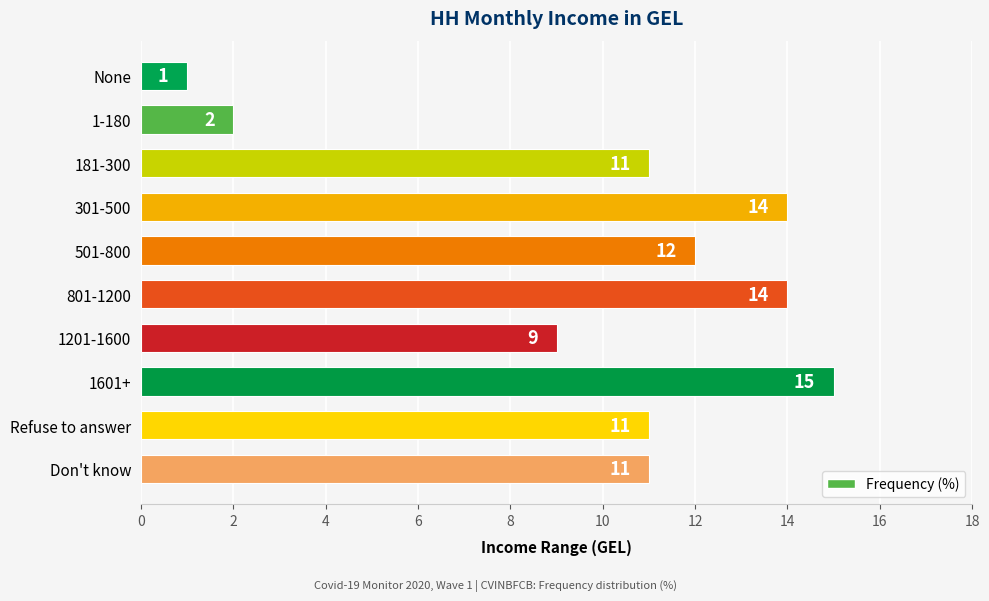

Read the value at Refuse to answer.

11